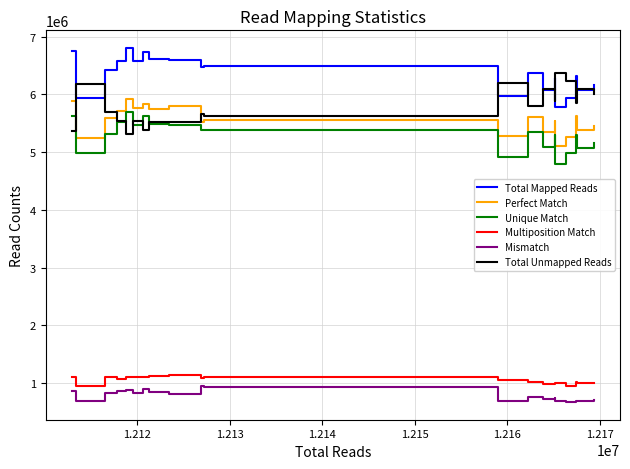

List the series in order of their peak value, lowest first.

Mismatch, Multiposition Match, Unique Match, Perfect Match, Total Unmapped Reads, Total Mapped Reads